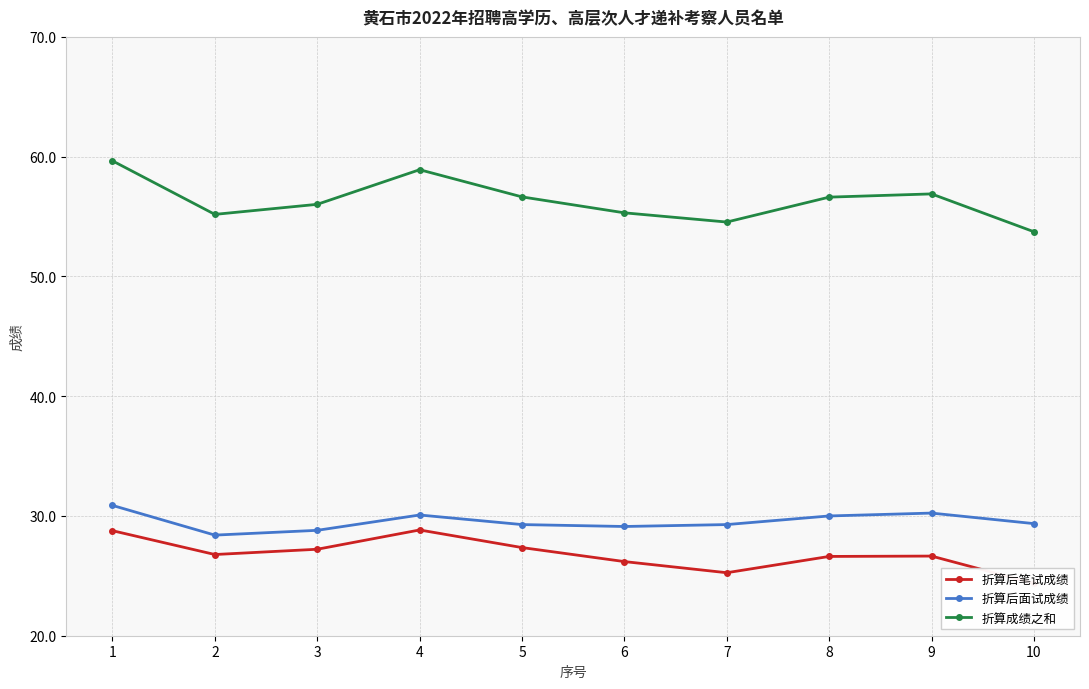

True or false: 折算后面试成绩 and 折算后笔试成绩 intersect in this chart.

False